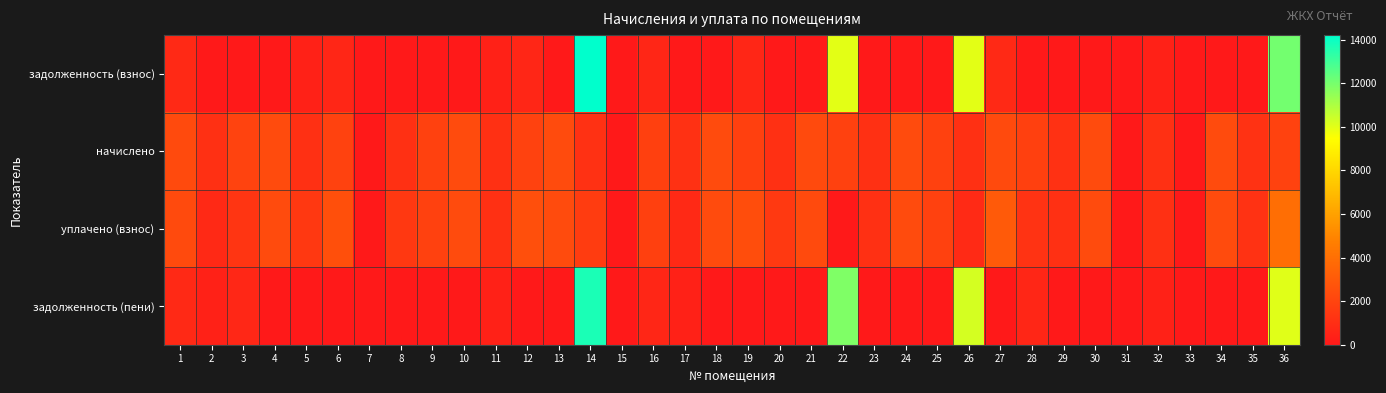

Reading right to left, list all the values displayed in this chart.

задолженность (взнос): 36=12064.1	35=0.0	34=0.0	33=0.0	32=365.0	31=0.0	30=0.0	29=0.0	28=0.0	27=760.8	26=9982.9	25=0.0	24=0.0	23=0.0	22=9969.6	21=0.0	20=0.0	19=609.6	18=0.0	17=0.0	16=608.4	15=0.0	14=14210.2	13=0.0	12=629.2	11=362.6	10=0.0	9=0.0	8=0.4	7=0.0	6=634.2	5=362.6	4=0.0	3=0.0	2=0.0	1=763.2
начислено: 36=1928.3	35=1143.0	34=2326.5	33=0.0	32=1095.0	31=0.0	30=2311.7	29=1113.5	28=1828.7	27=2282.2	26=1106.1	25=1862.0	24=2304.4	23=1106.1	22=1869.3	21=2282.2	20=1106.1	19=1828.7	18=2315.4	17=1128.2	16=1825.1	15=0.0	14=1120.9	13=2304.4	12=1887.8	11=1087.7	10=2304.4	9=1880.4	8=1087.7	7=0.0	6=1902.5	5=1087.7	4=2304.4	3=1950.4	2=1095.0	1=2289.6
уплачено (взнос): 36=3968.2	35=1143.0	34=2326.5	33=0.0	32=1095.0	31=0.0	30=2311.7	29=1102.6	28=1219.2	27=3043.0	26=824.1	25=1862.0	24=2304.4	23=1106.1	22=0.0	21=2282.2	20=1474.8	19=2438.3	18=2315.4	17=752.1	16=1825.1	15=0.0	14=1639.6	13=2304.4	12=2517.0	11=1087.7	10=2304.4	9=1880.4	8=1450.7	7=0.0	6=2536.6	5=1450.2	4=2304.4	3=1299.9	2=730.0	1=2289.6
задолженность (пени): 36=10024.3	35=0.0	34=0.0	33=0.0	32=365.0	31=0.0	30=0.0	29=0.0	28=609.6	27=0.0	26=10264.9	25=0.0	24=0.0	23=0.0	22=11838.9	21=0.0	20=0.0	19=0.0	18=0.0	17=376.1	16=608.4	15=0.0	14=13691.5	13=0.0	12=0.0	11=362.6	10=0.0	9=0.0	8=0.0	7=0.0	6=0.0	5=0.0	4=0.0	3=650.1	2=365.0	1=763.2